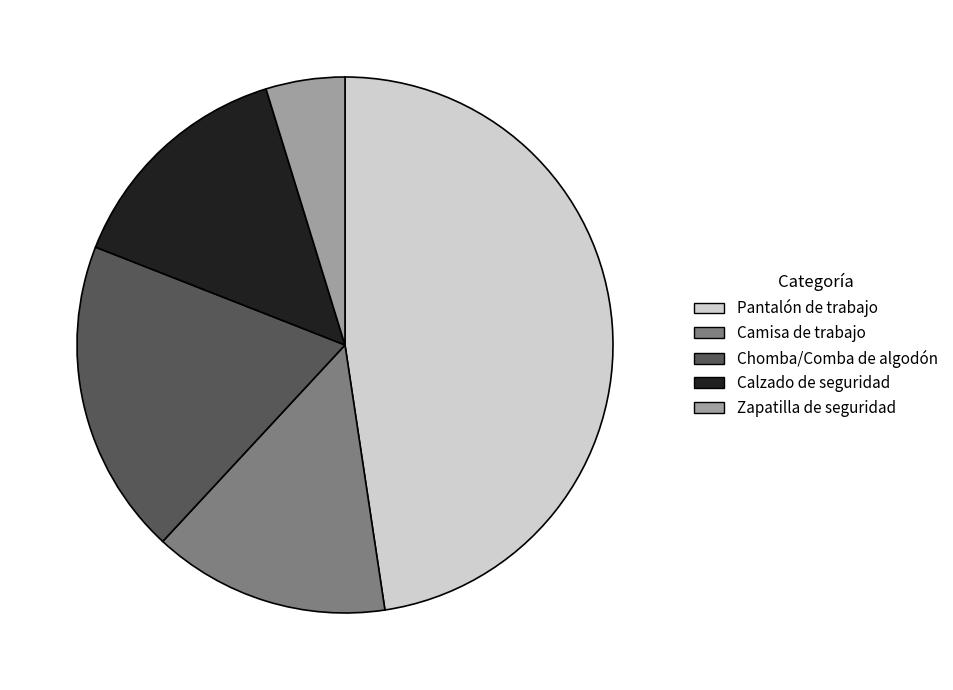

How many slices are in this pie chart?

5